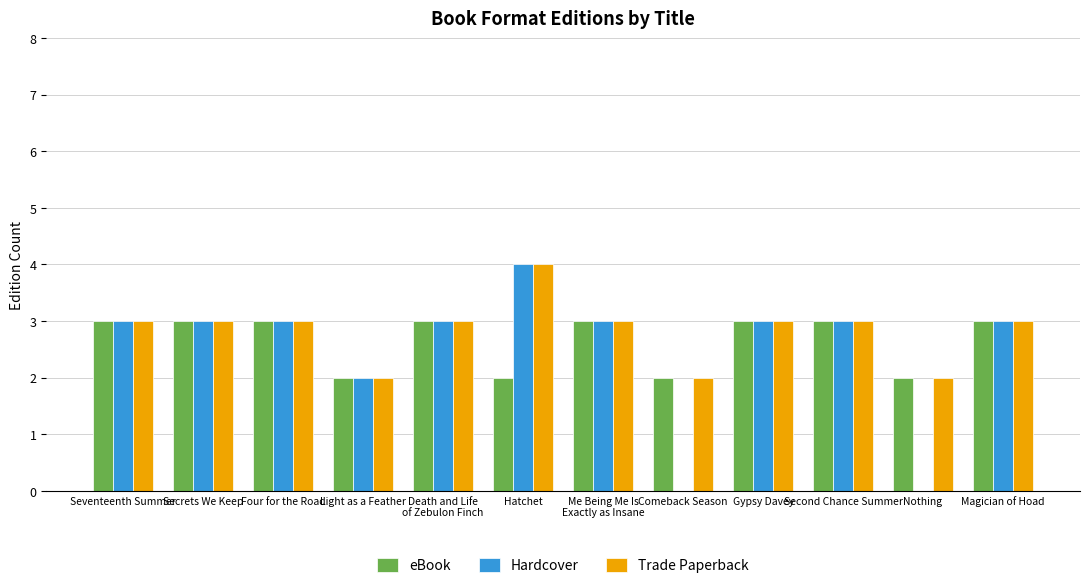

Which series changed the most between Light as a Feather and Nothing?

Hardcover